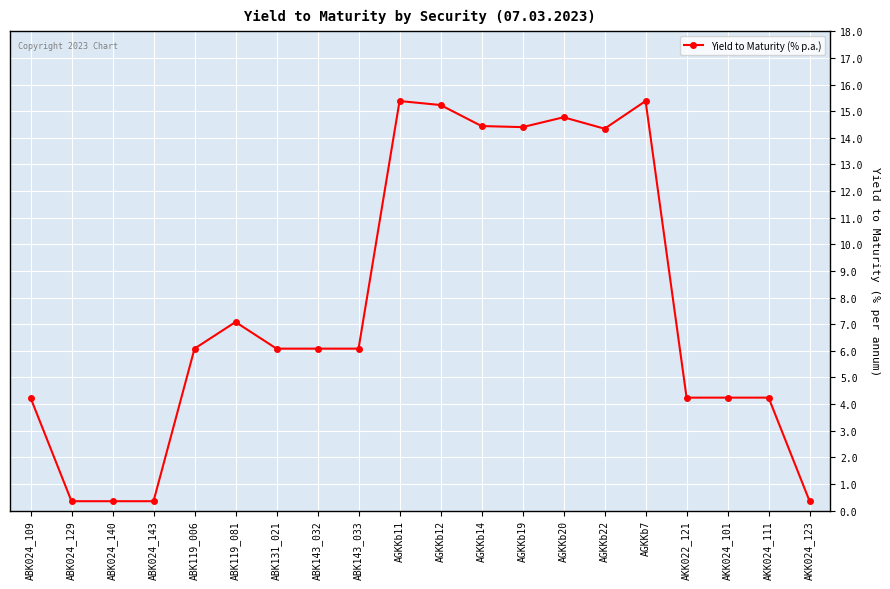

Is it true that the value at AGKKb19 is 14.4?

True